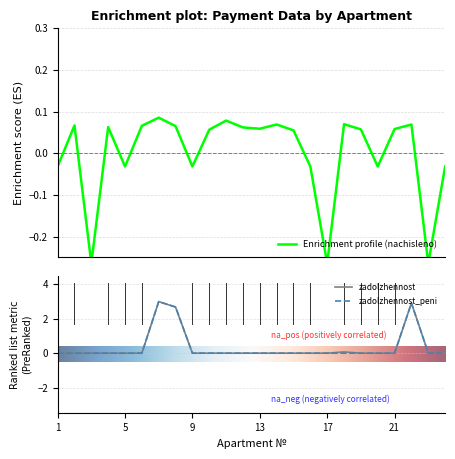

At which category does the chart reach its peak across all series?

7